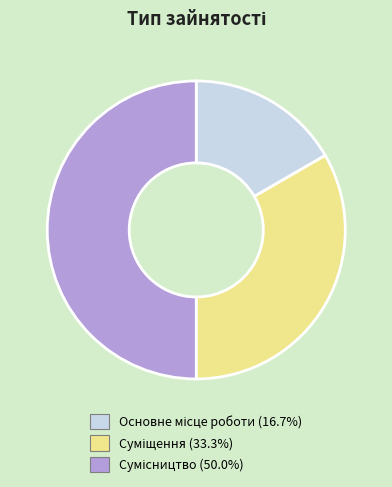

Rank the categories by value from lowest to highest.

Основне місце роботи, Суміщення, Сумісництво